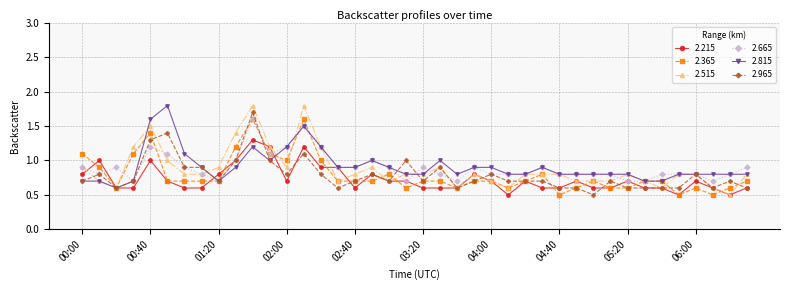

What is the value of the 2.665 point at the 13th from the left?

1.2